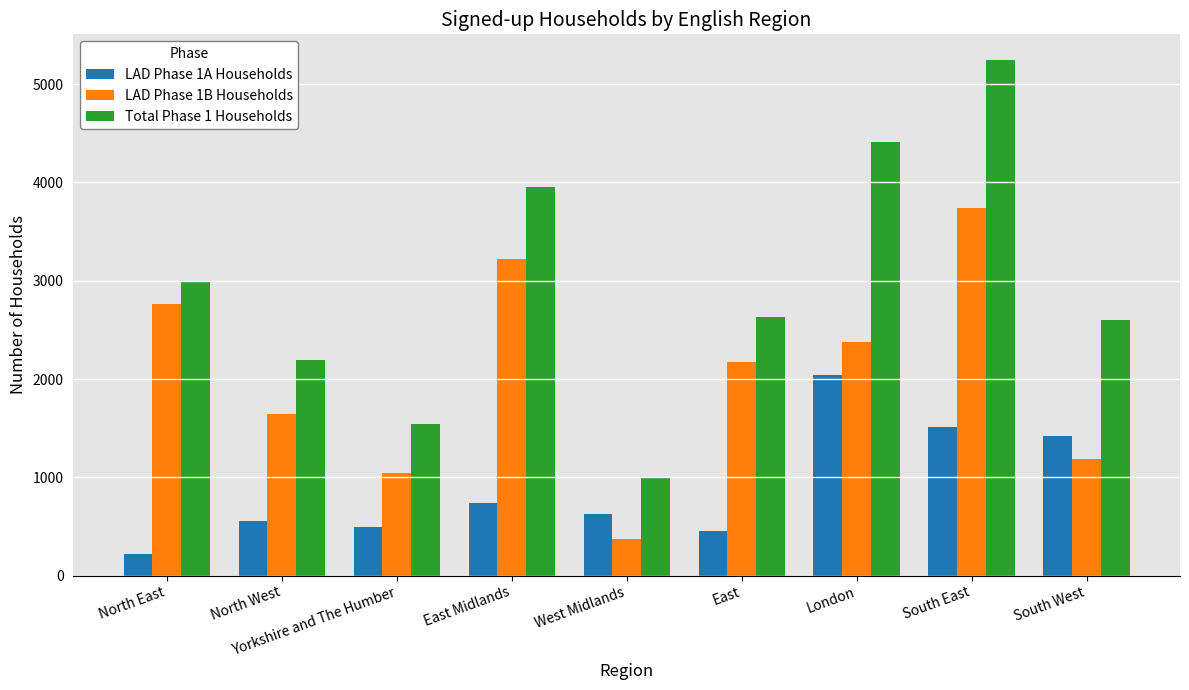

What is the difference between the second highest and minimum values in the Total Phase 1 Households series?

3416